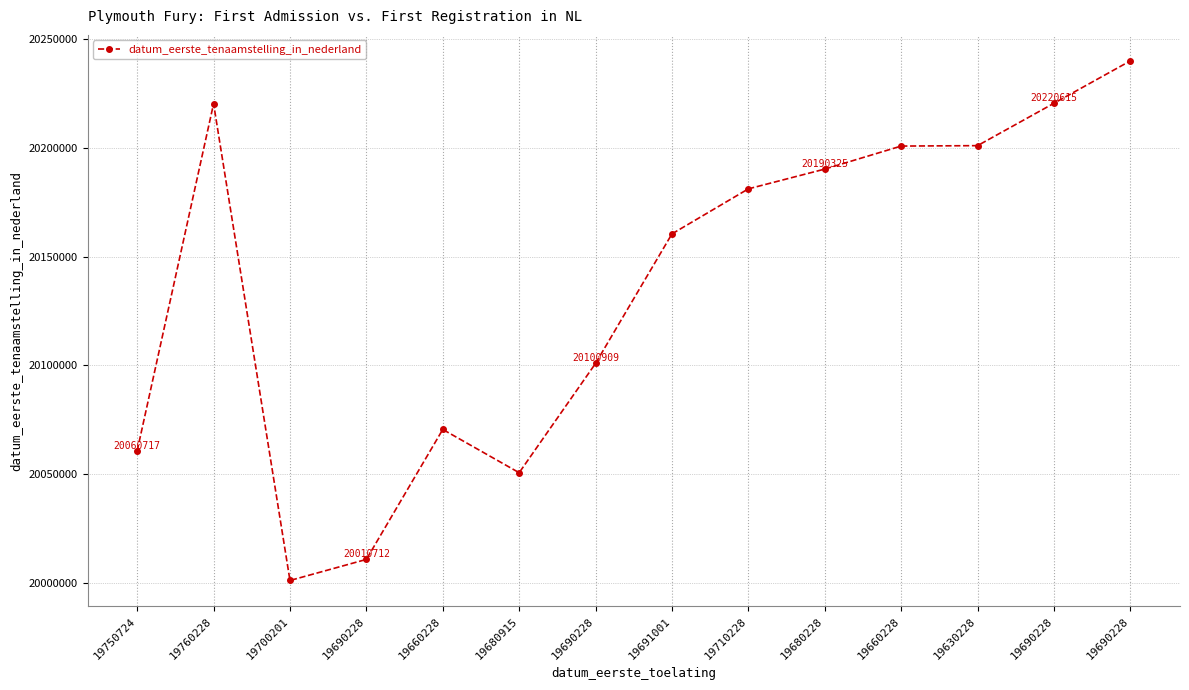

Does the chart have visible grid lines?

Yes